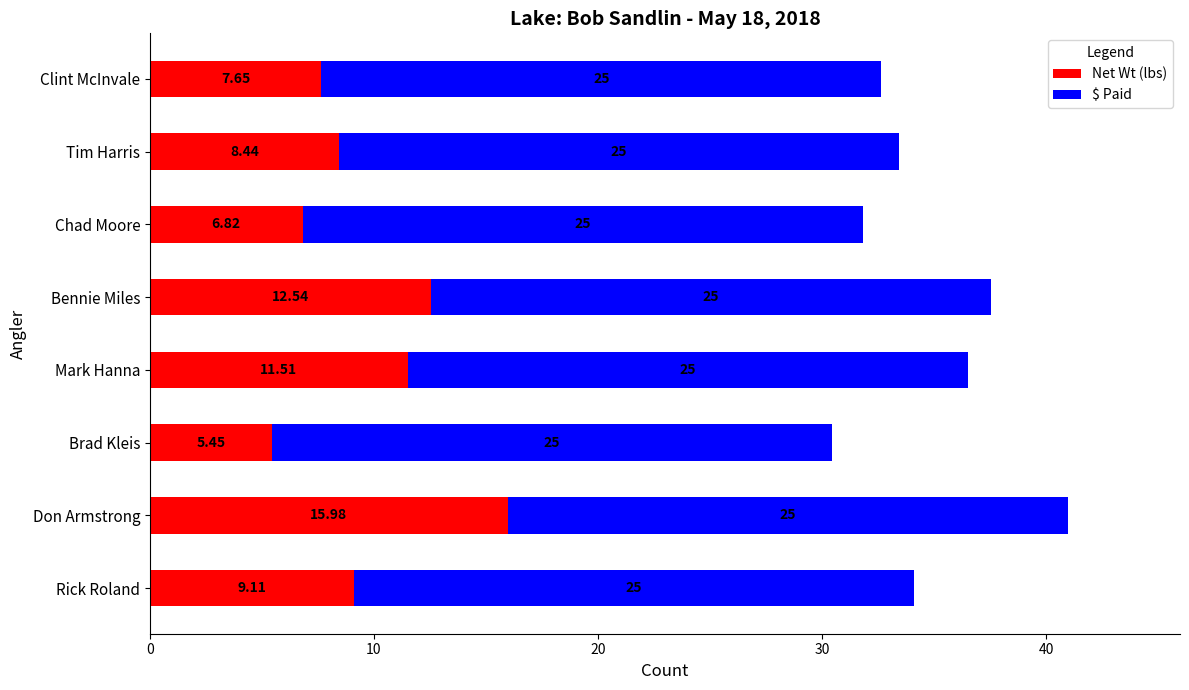

At which category is the sum across all series the highest?

Don Armstrong